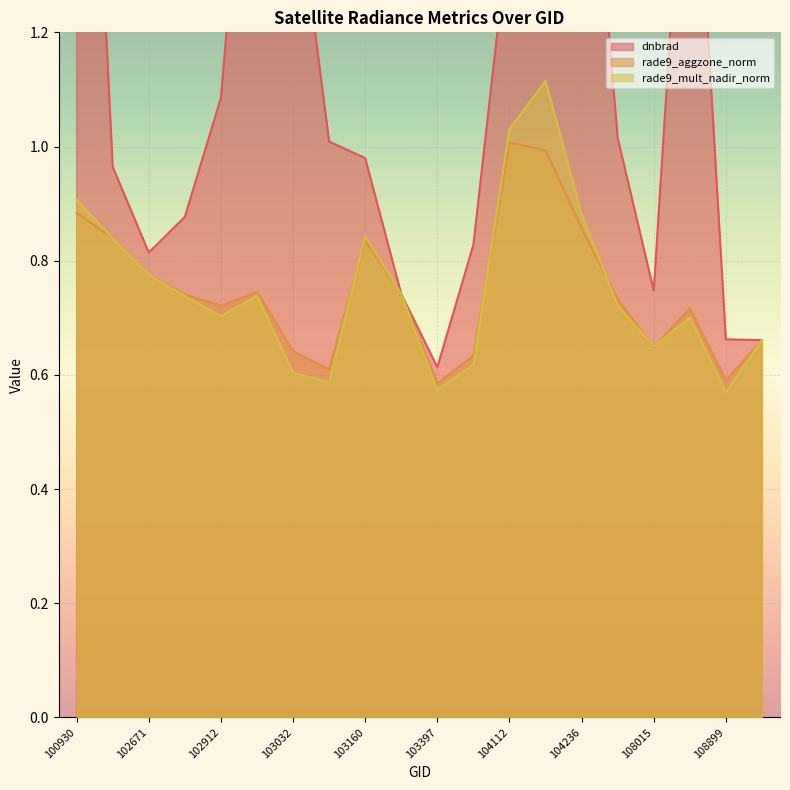

The value of dnbrad at 102920 is 1.1. True or false?

False